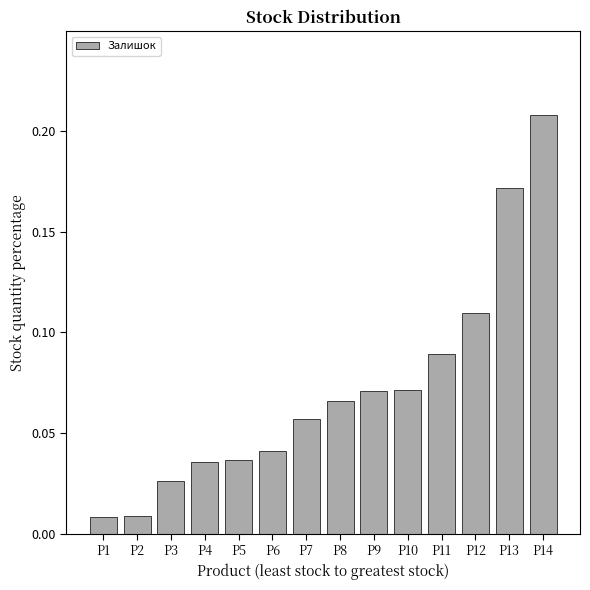

Is it true that the value at P8 is 0.0?

False